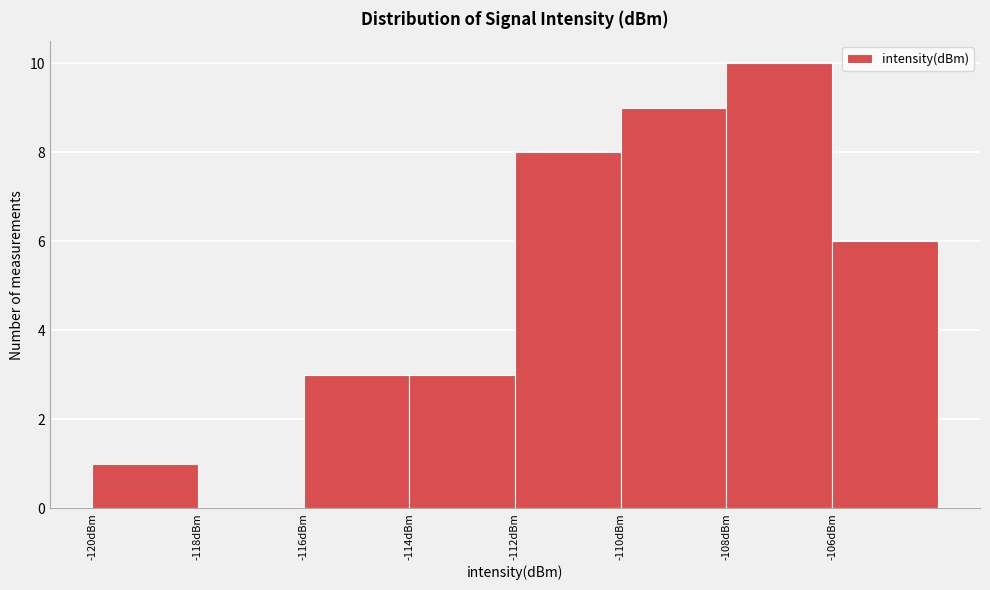

What is the height of the bar covering -110 to -108 on the x-axis? The values are not printed on the chart, so give them approximately, as read against the axis.

9